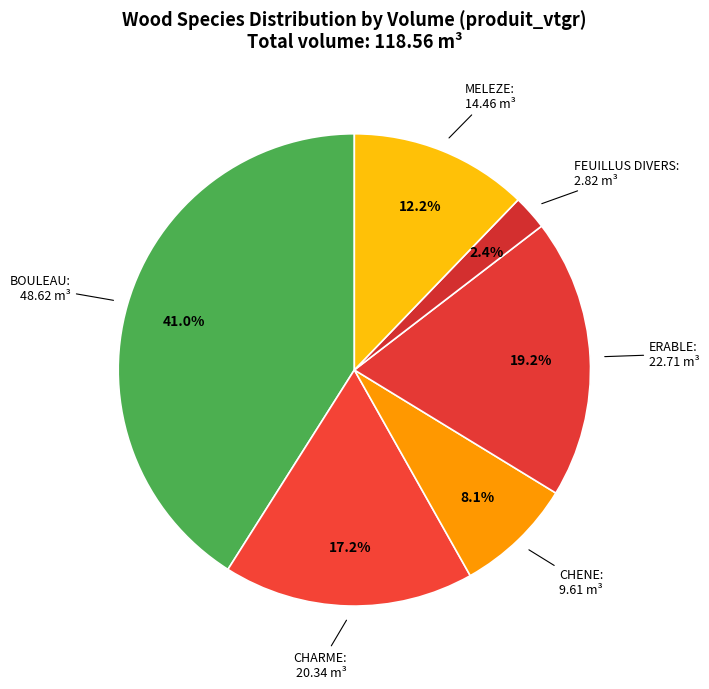

Count the number of slices in the pie.

6